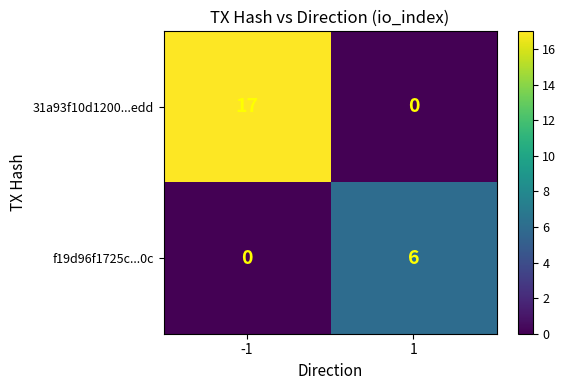

Reading right to left, list all the values displayed in this chart.

31a93f10d1200...edd: 1=0	-1=17
f19d96f1725c...0c: 1=6	-1=0